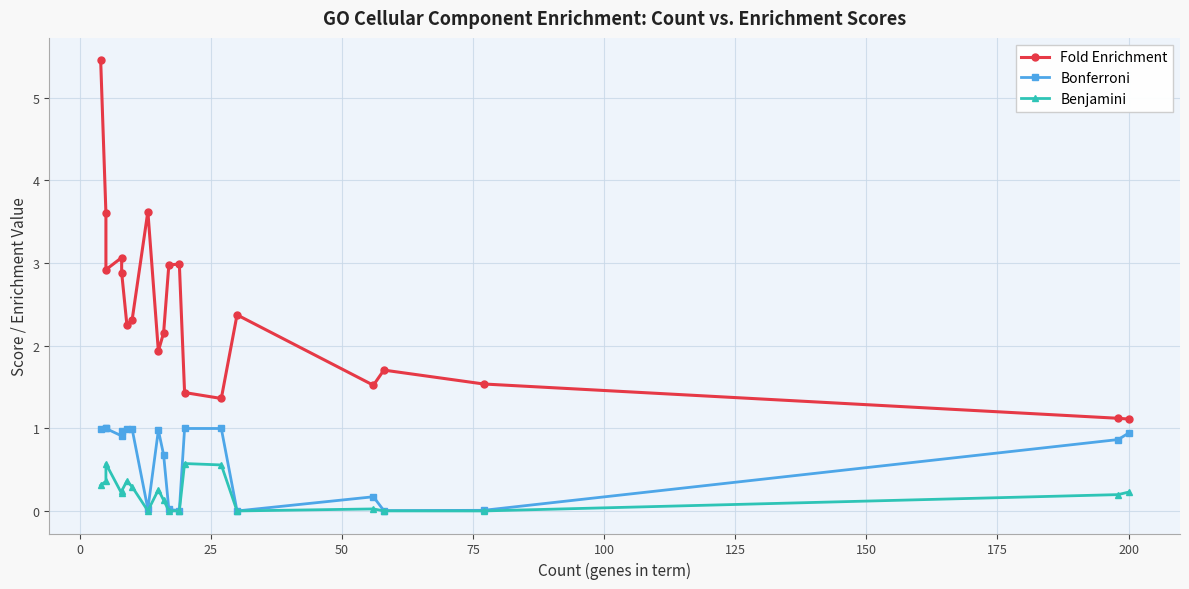

Which series has the widest spread of values?

Fold Enrichment